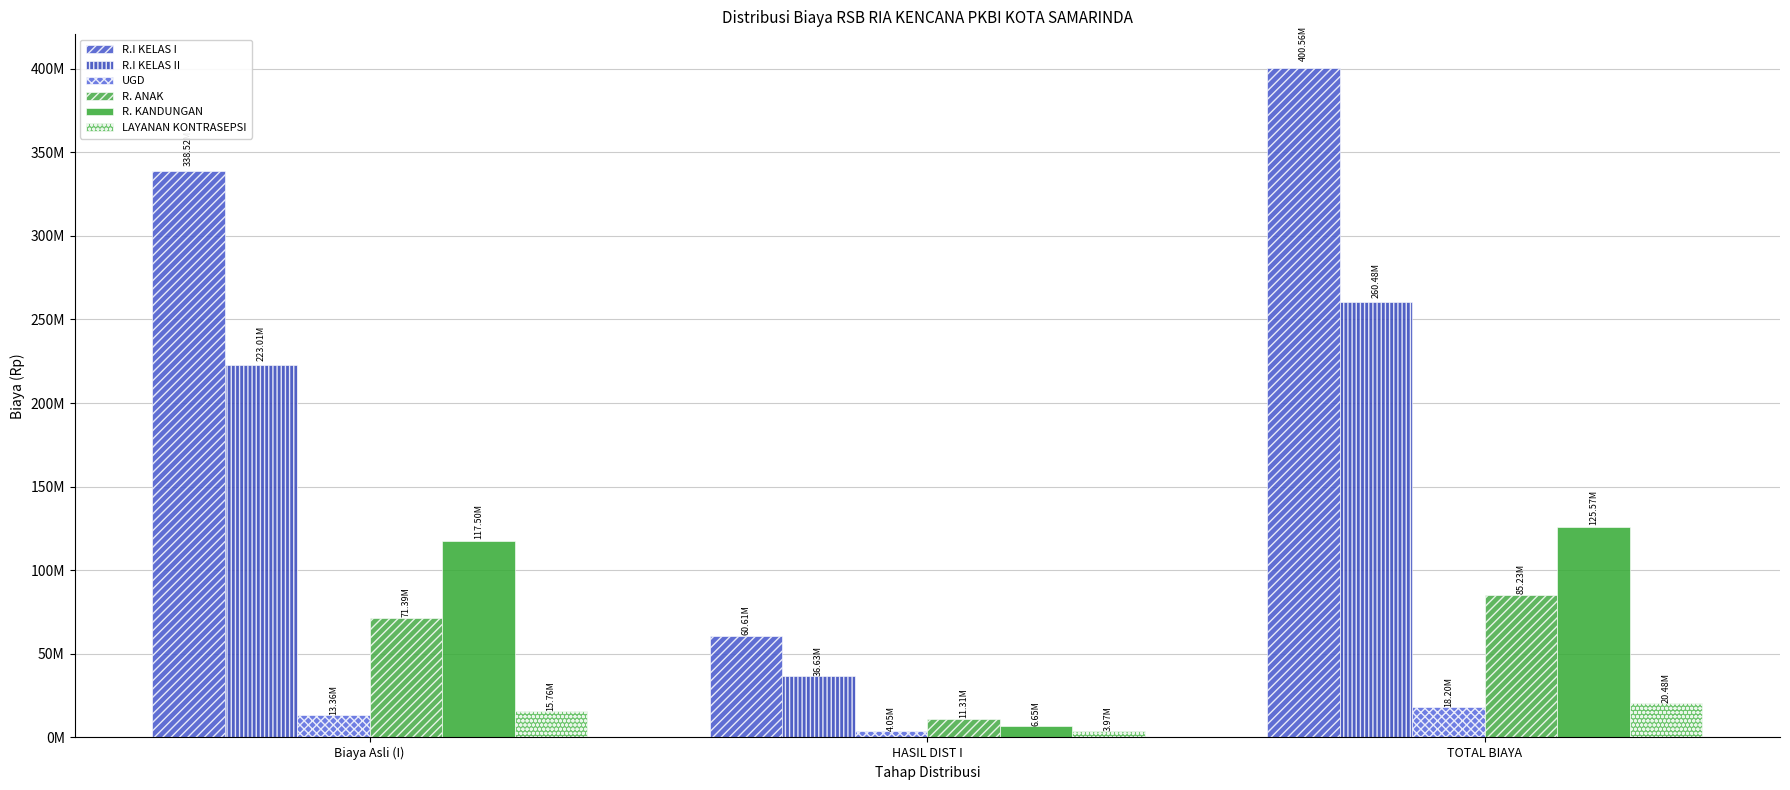

List the labels in order of R.I KELAS II value, smallest first.

HASIL DIST I, Biaya Asli (I), TOTAL BIAYA